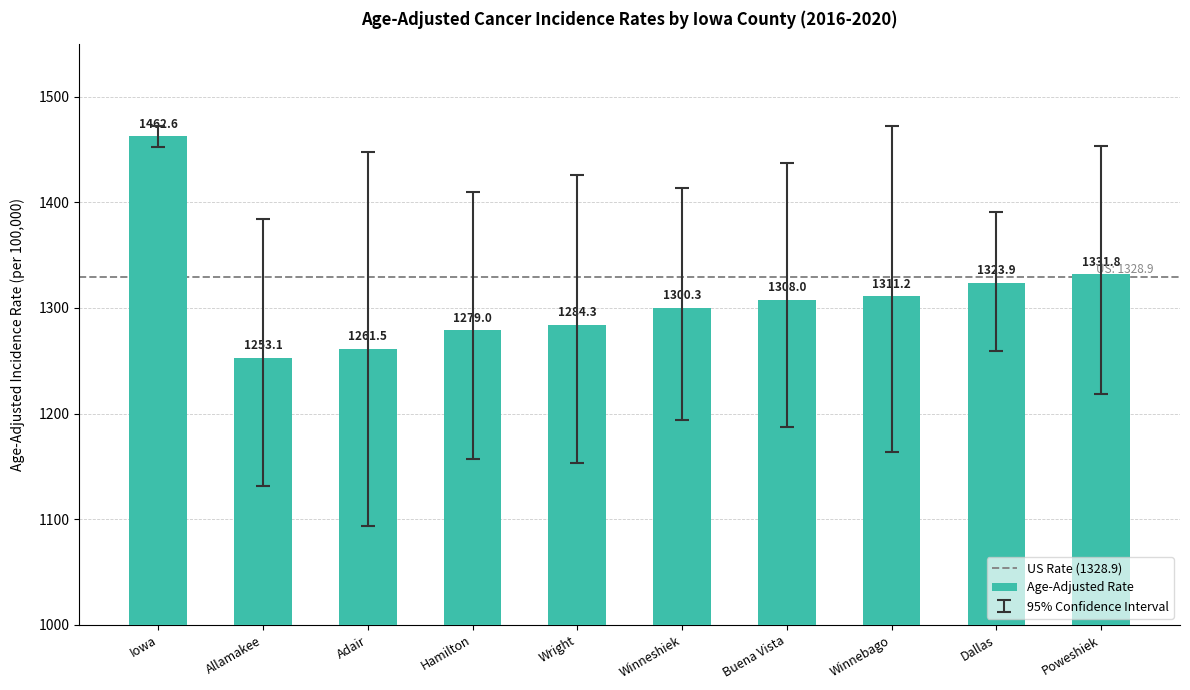

List the labels in order of value, smallest first.

Allamakee, Adair, Hamilton, Wright, Winneshiek, Buena Vista, Winnebago, Dallas, Poweshiek, Iowa